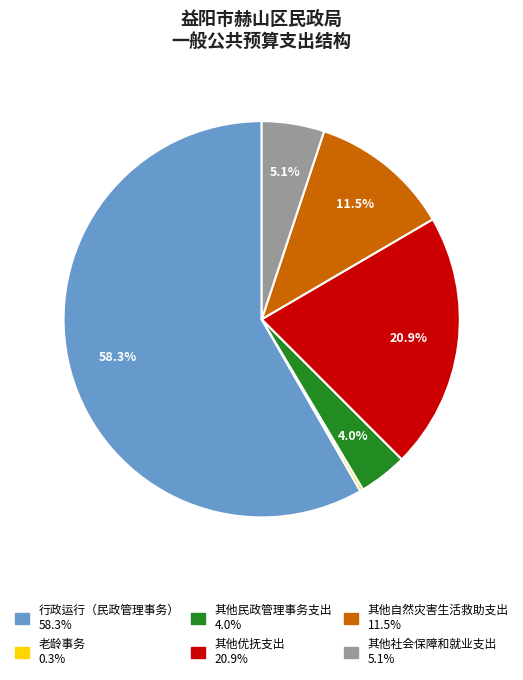

What portion of the pie excludes 其他自然灾害生活救助支出?

88.5%